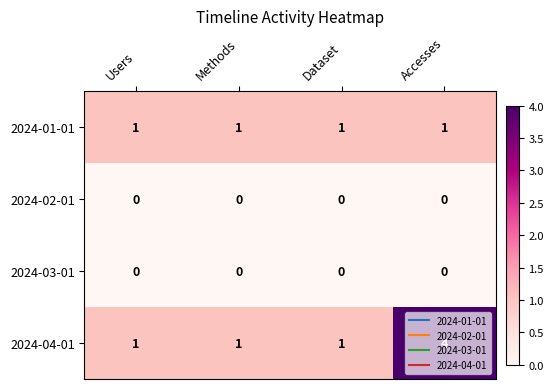

Between Methods and Accesses, which series saw the biggest shift?

2024-04-01